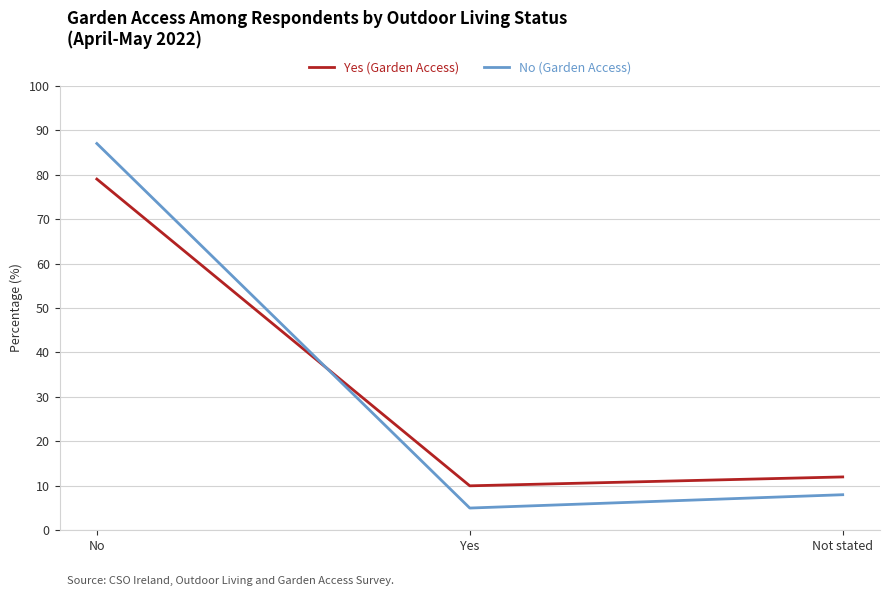

What is the total value across all series at Not stated?

20